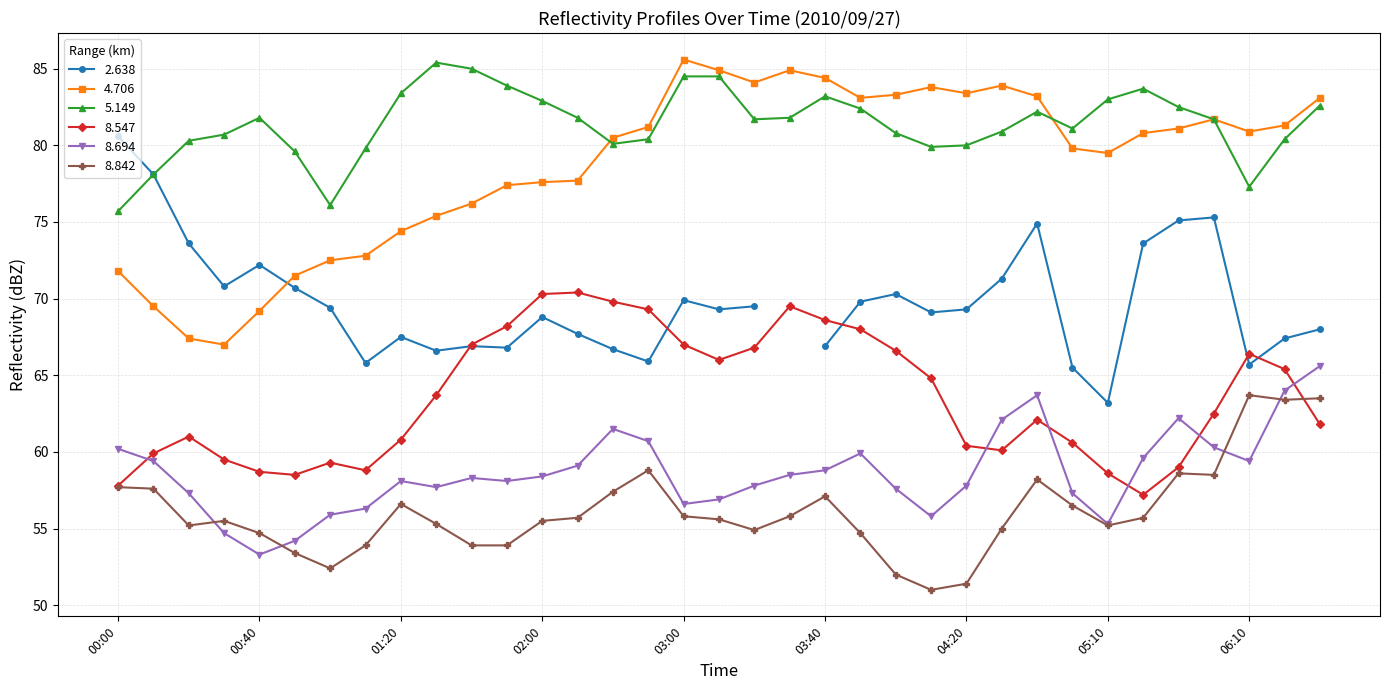

True or false: 8.694 and 5.149 cross at least once.

False